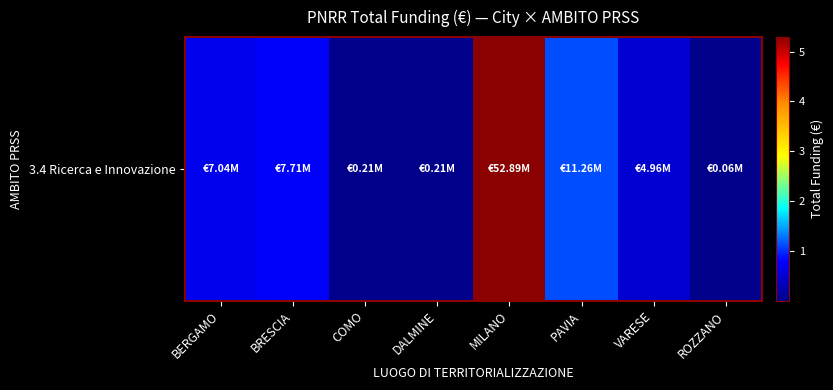

List the labels in order of value, largest first.

MILANO, PAVIA, BRESCIA, BERGAMO, VARESE, DALMINE, COMO, ROZZANO